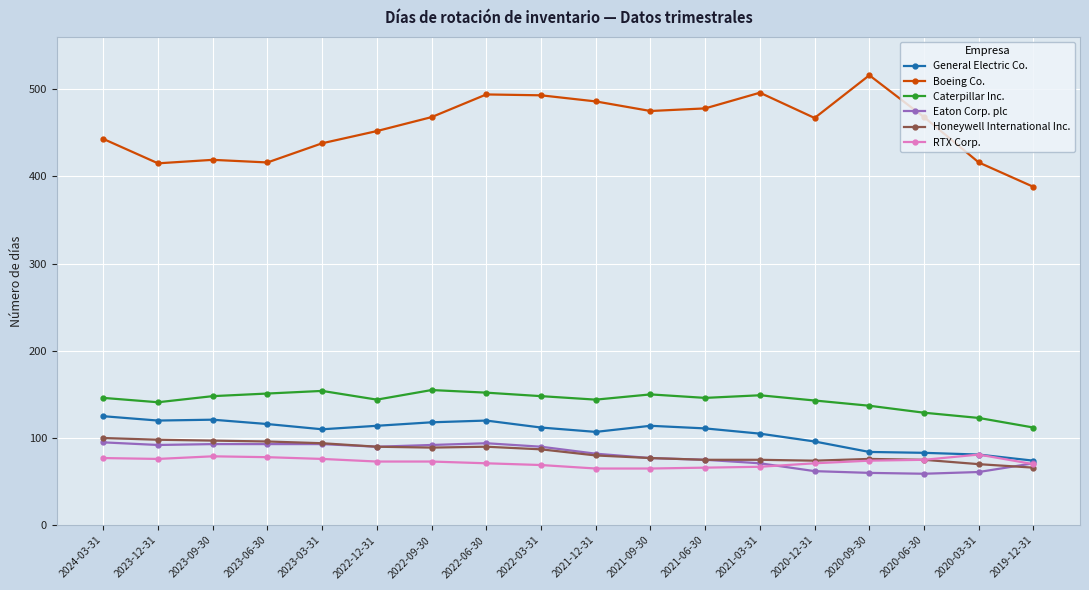

Which series has the largest range (max minus min)?

Boeing Co.